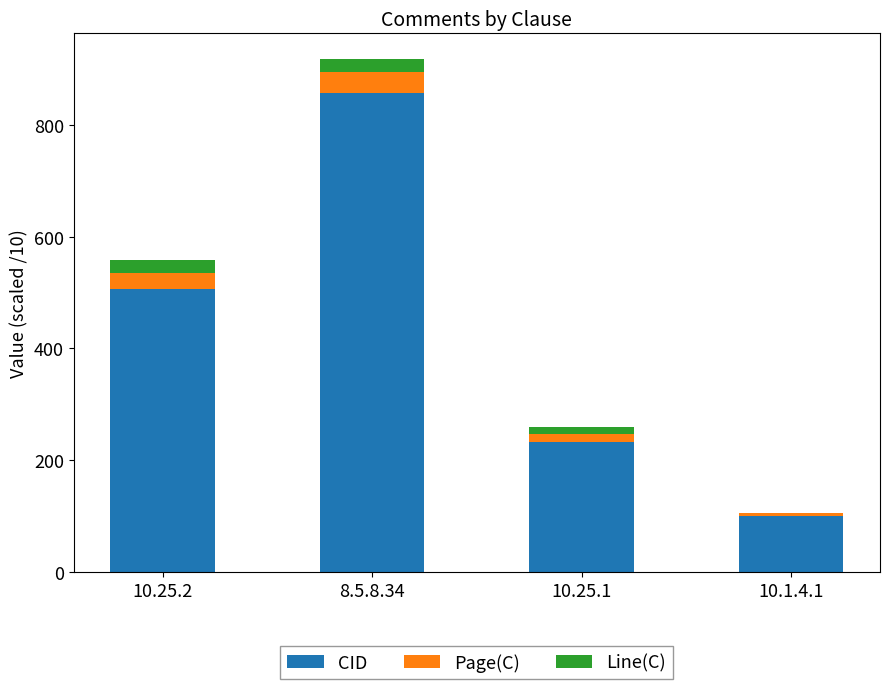

Are the bars horizontal?

No